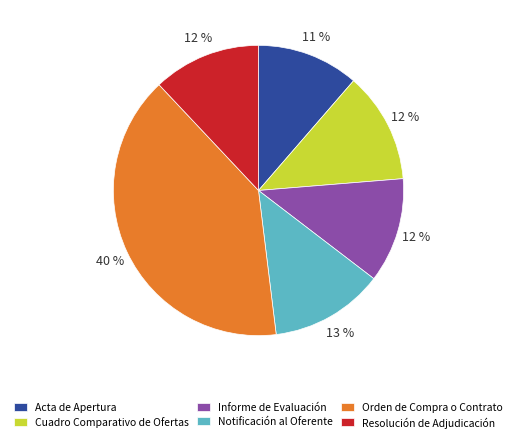

To the nearest percent, what percentage of the pie is Resolución de Adjudicación?

12%